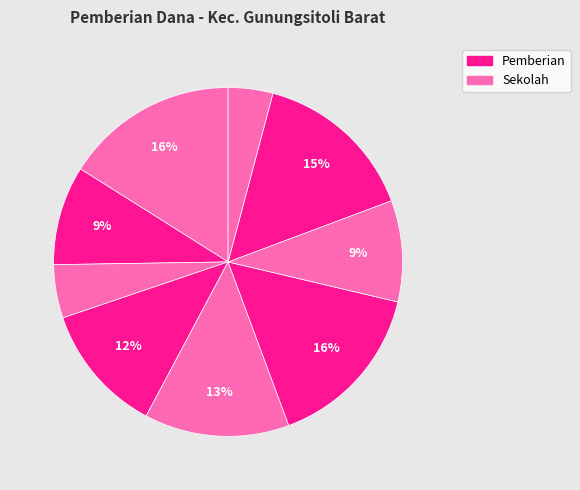

How many segments does this pie chart have?

9